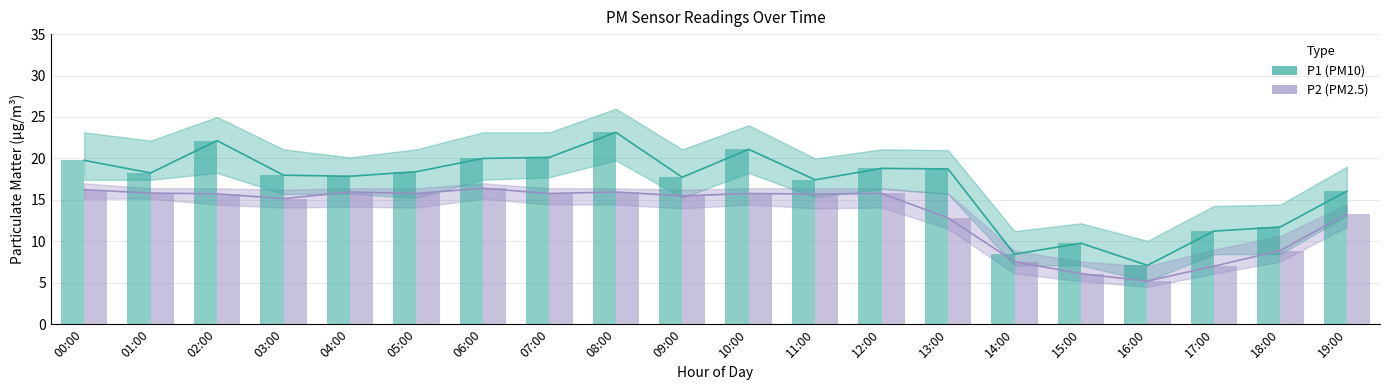

What is the maximum value shown in the chart?

23.1